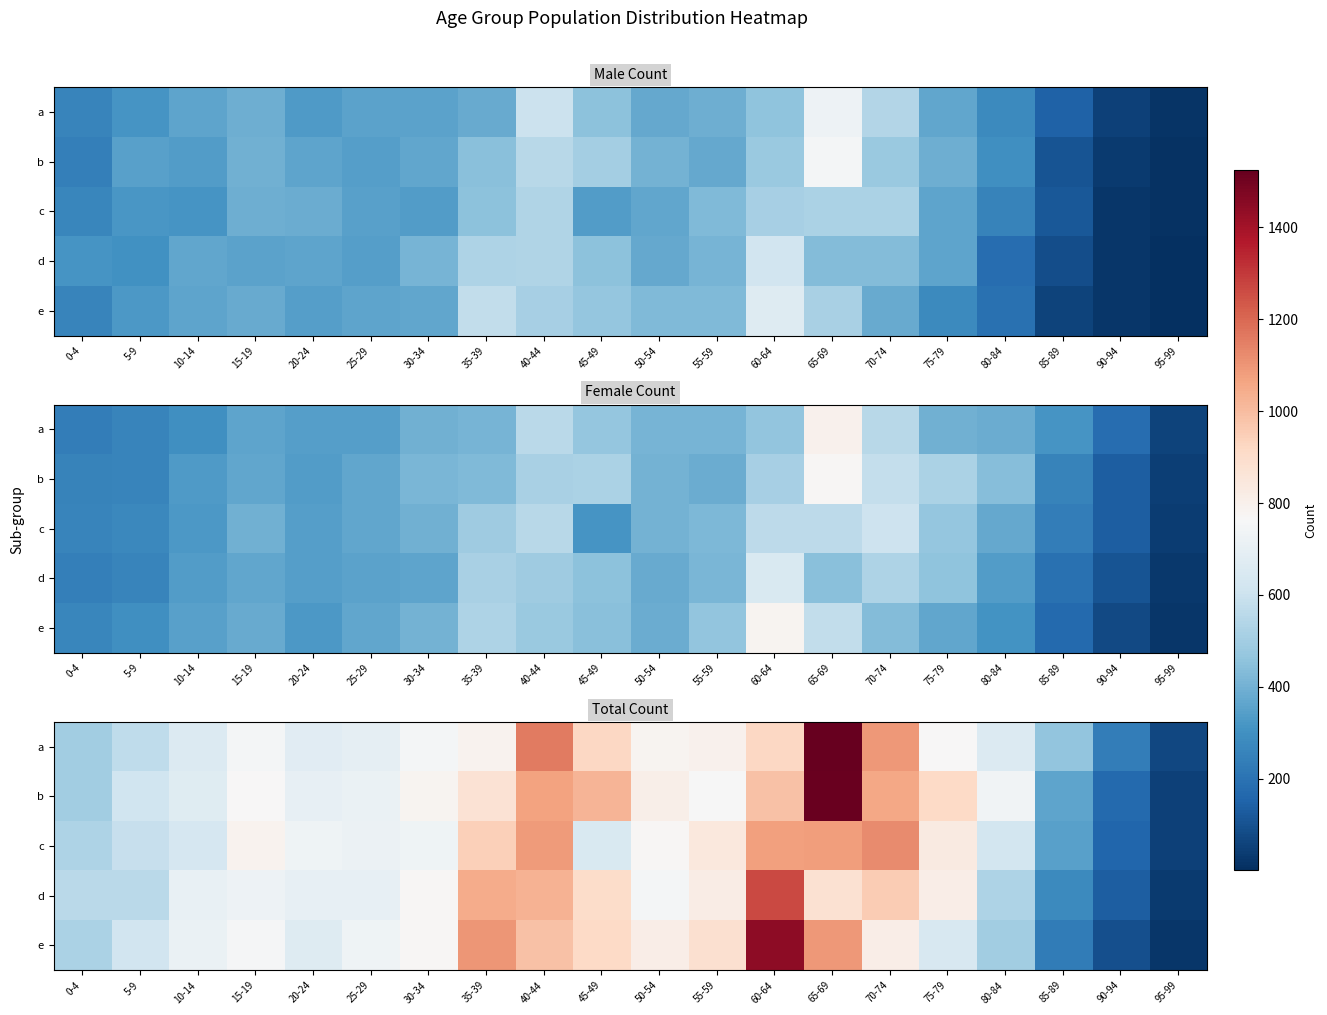

At 45-49, list the series in order from largest to smallest.

b, a, e, d, c